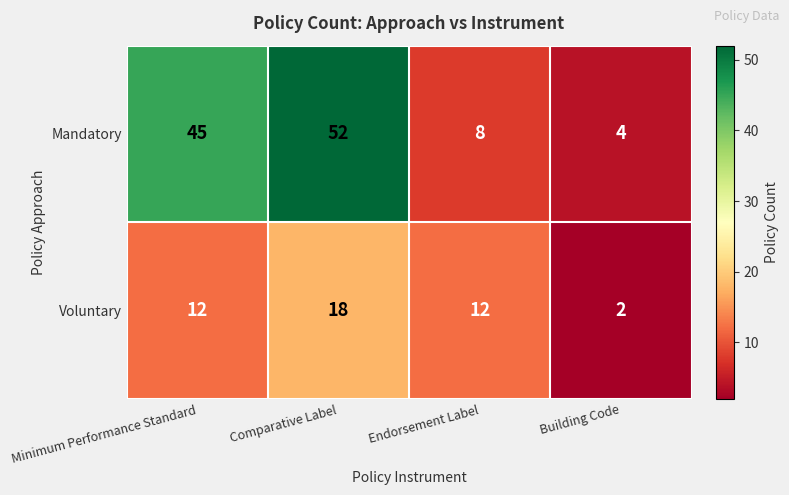

Which series has the widest spread of values?

Mandatory